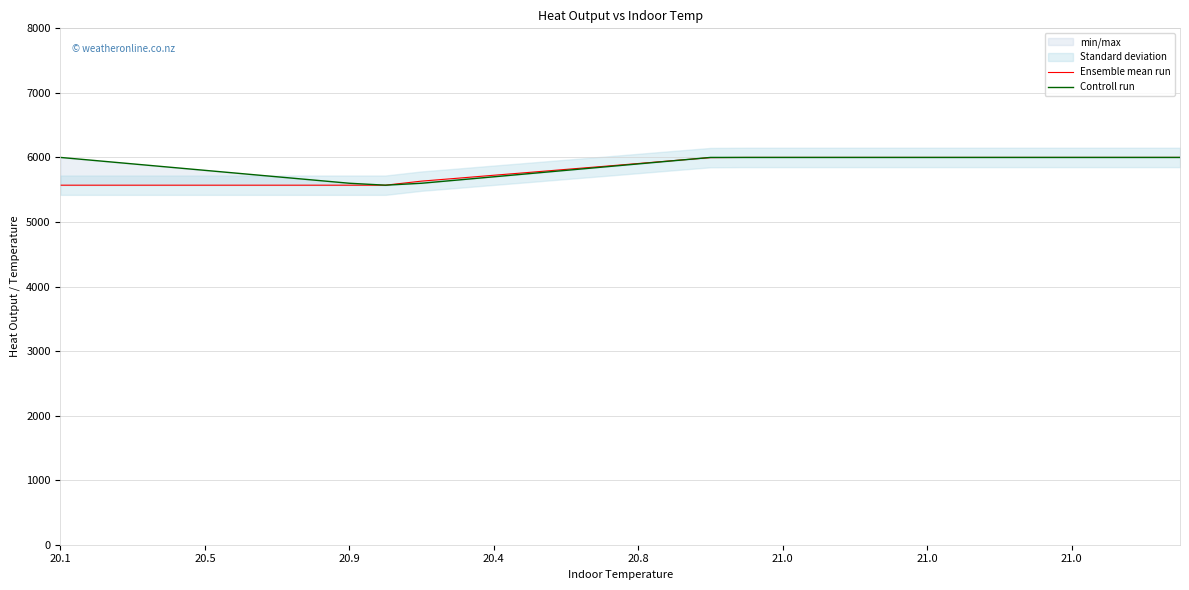

What is the sum of all Controll run values?

187970